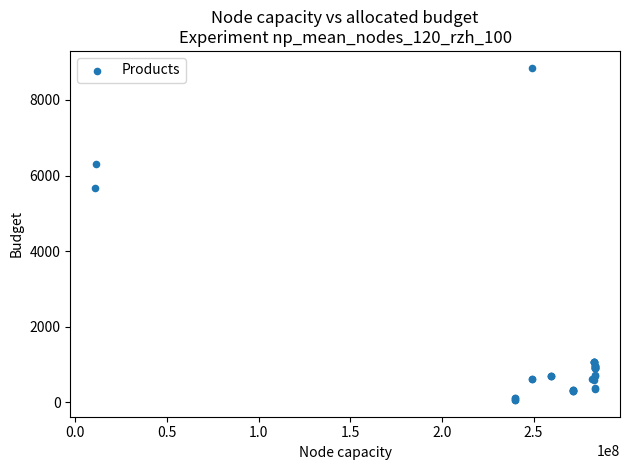

What Y value in the scatter plot is closest to 4456?

5673.8